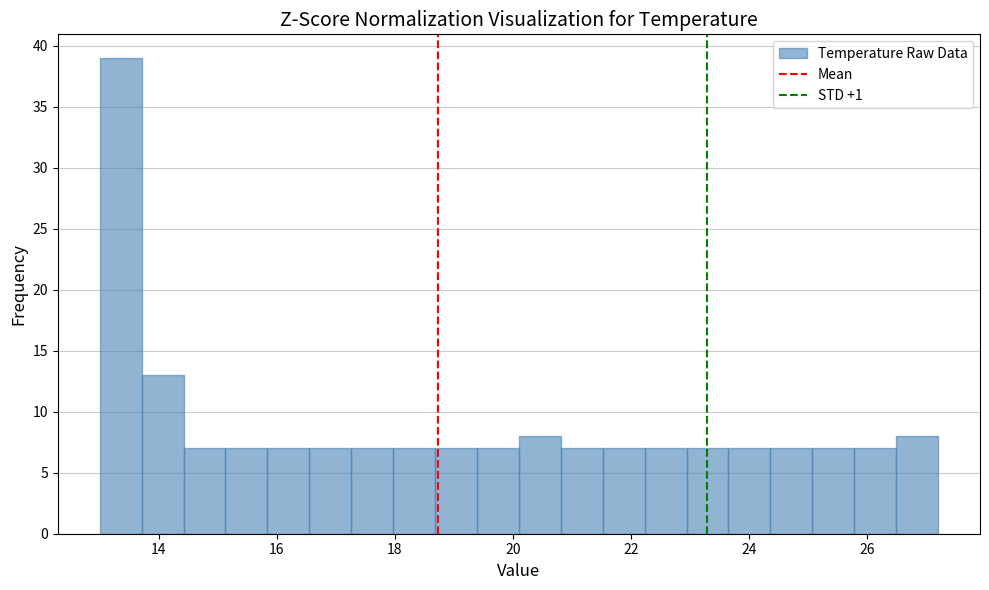

Read against the x-axis, roughly where is the centre of the tallest bar?

13.4